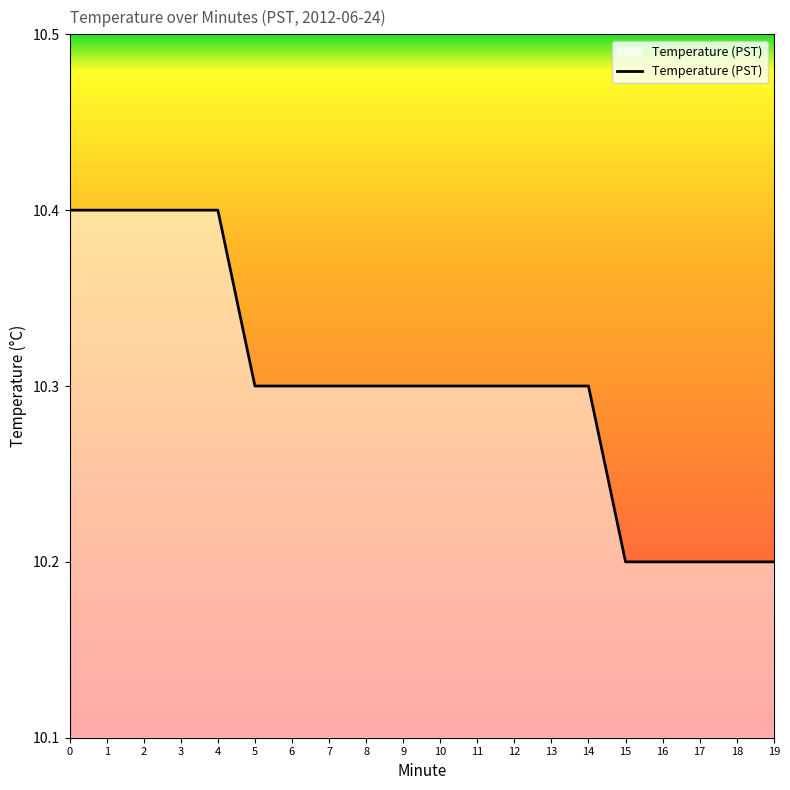

Reading left to right, transcribe all the data shown in this chart.

10.4	10.4	10.4	10.4	10.4	10.3	10.3	10.3	10.3	10.3	10.3	10.3	10.3	10.3	10.3	10.2	10.2	10.2	10.2	10.2